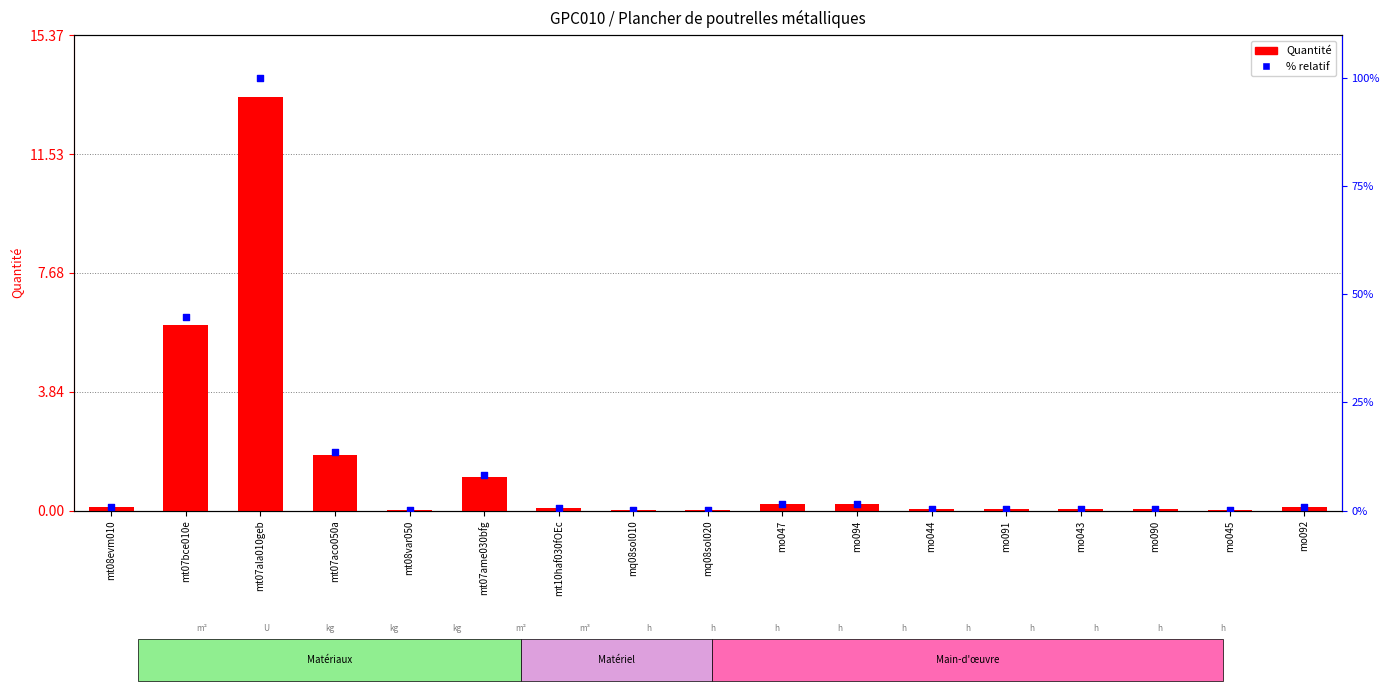

Is the value of Quantité at mt08evm010 greater than the value of % relatif at mo044?

No